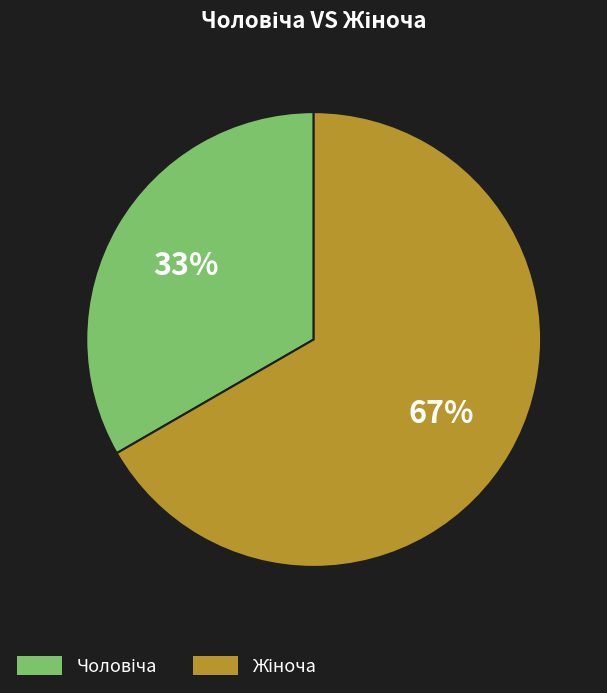

To the nearest percent, what is the average slice percentage?

50%